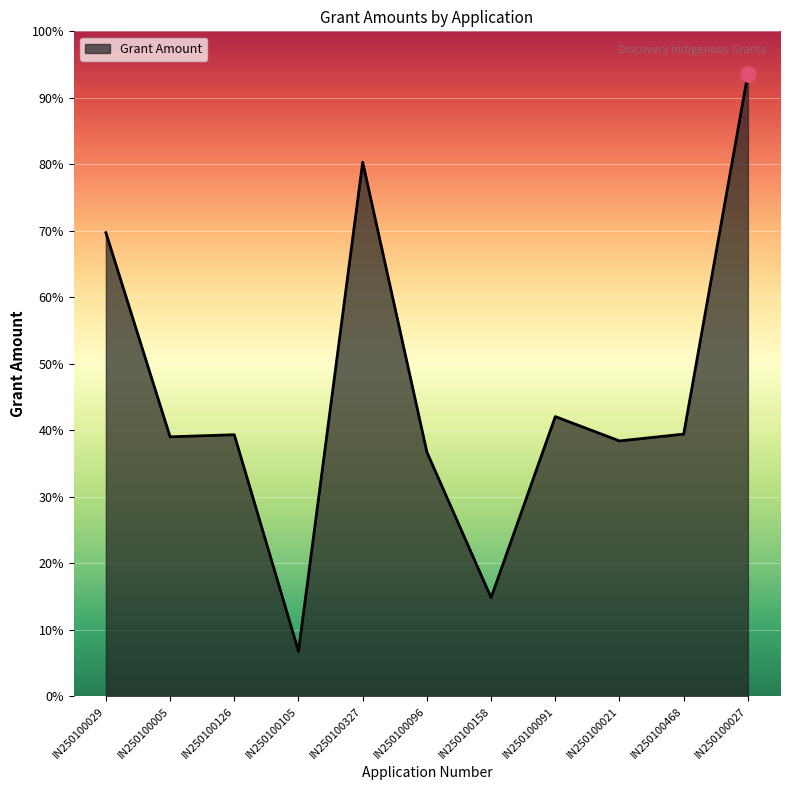

Does the chart have visible grid lines?

Yes